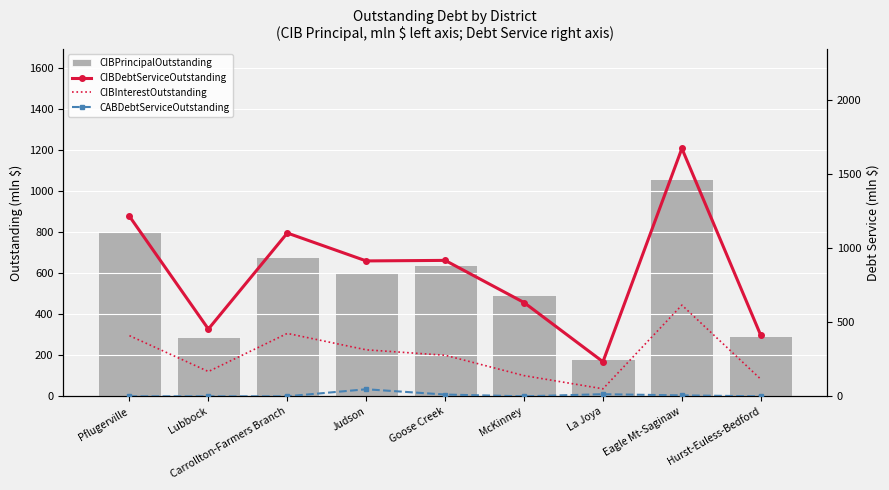

True or false: CIBPrincipalOutstanding has a value of 266.2 at La Joya.

False